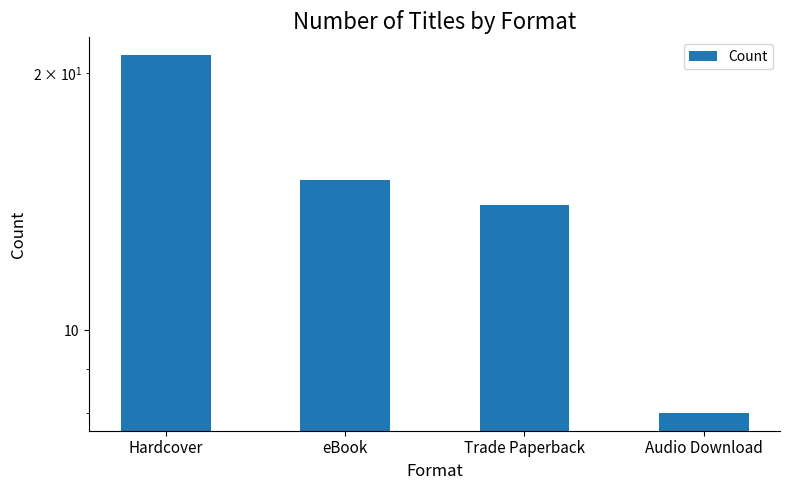

What is the difference between the values at Hardcover and Trade Paperback?

7